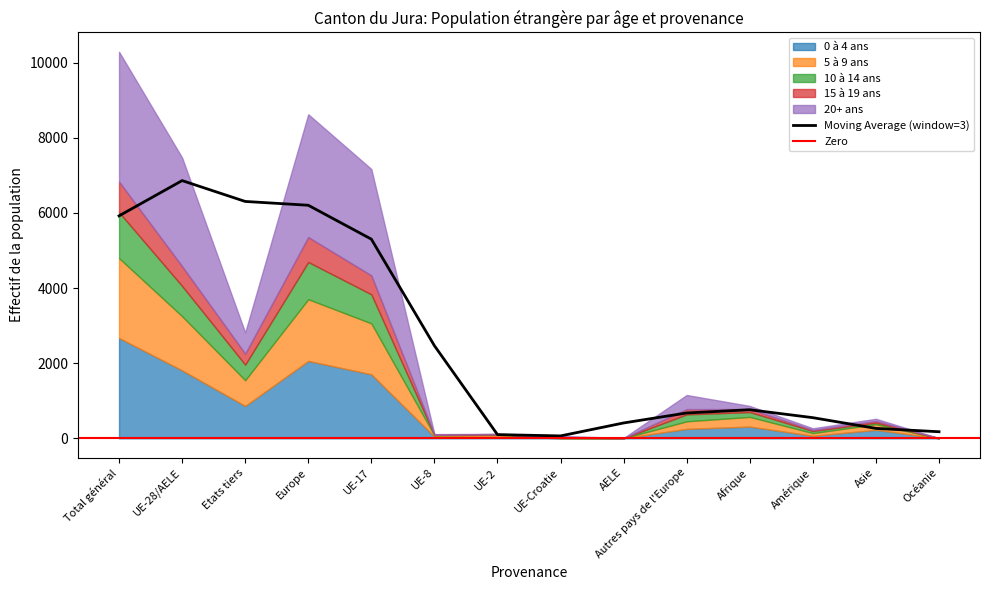

Which has a higher value, UE-17 or Total général?

Total général